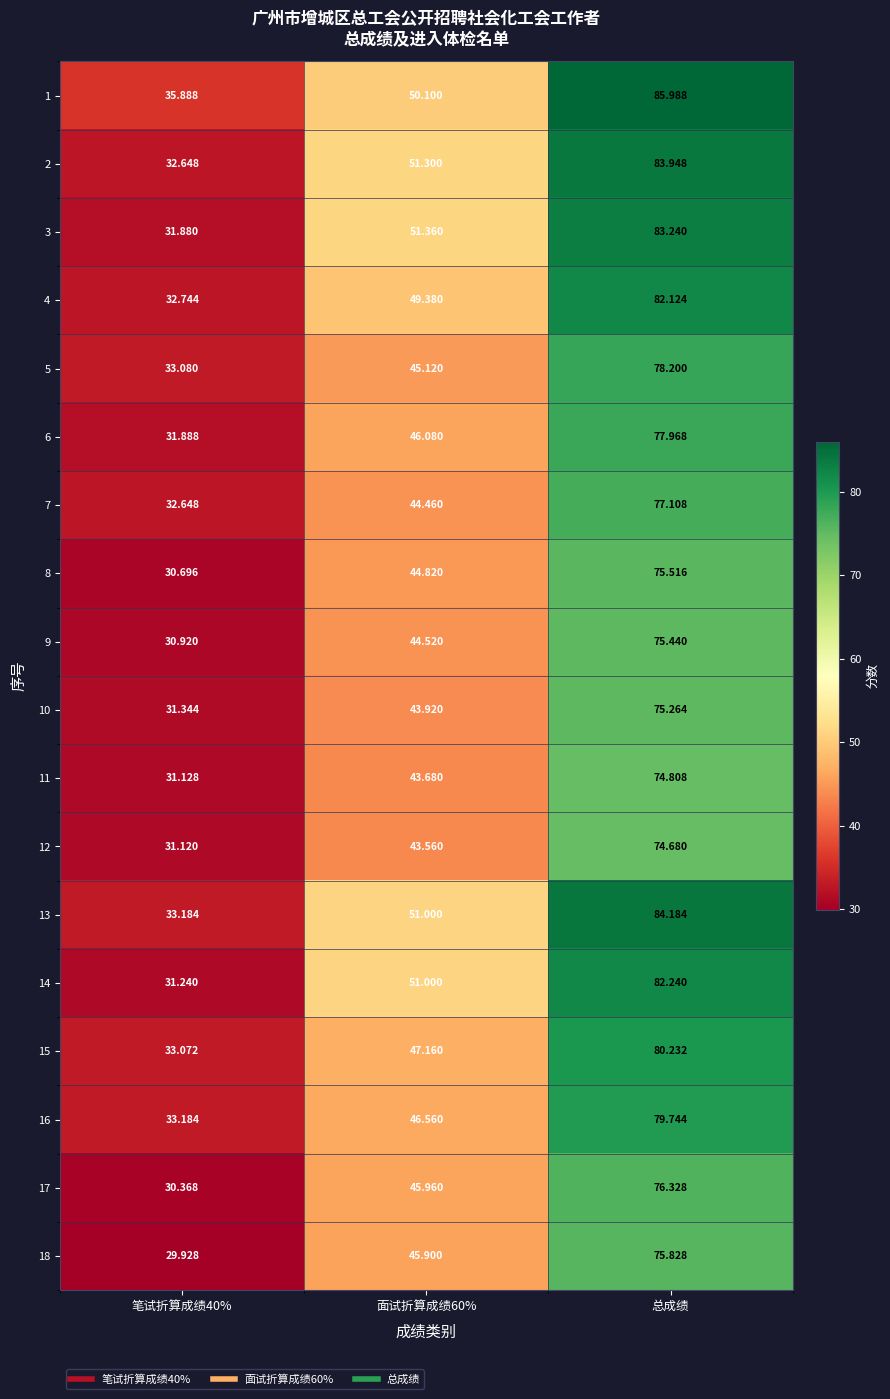

Count the number of data series in this chart.

18